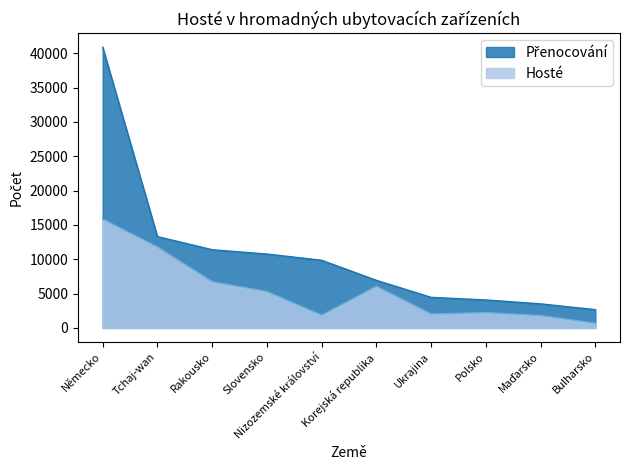

At how many categories does at least one series exceed 9110?

5